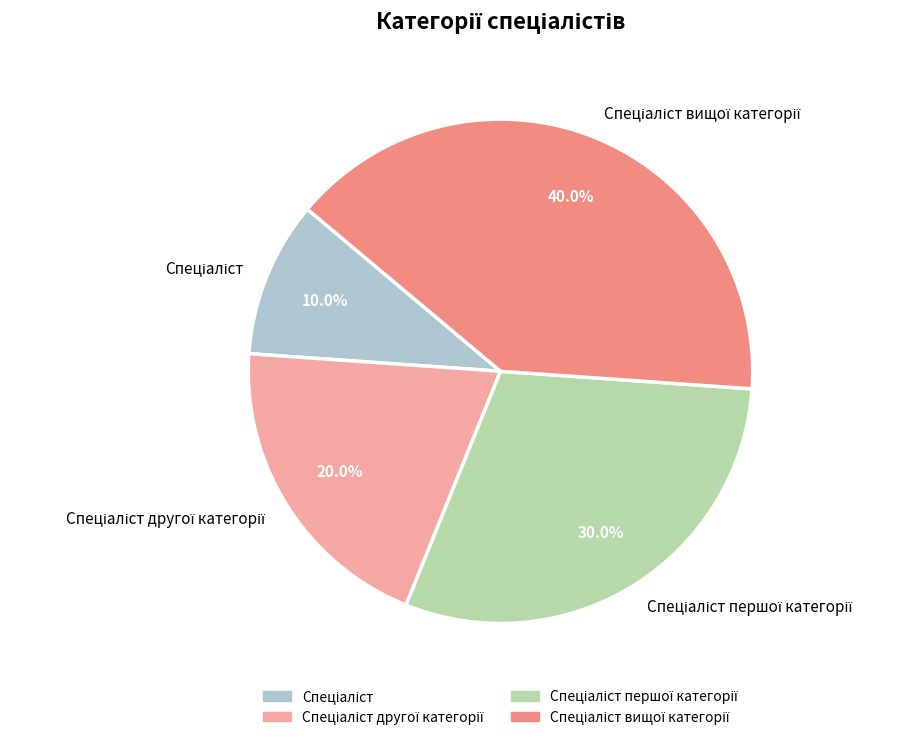

Does any single category account for the majority?

No